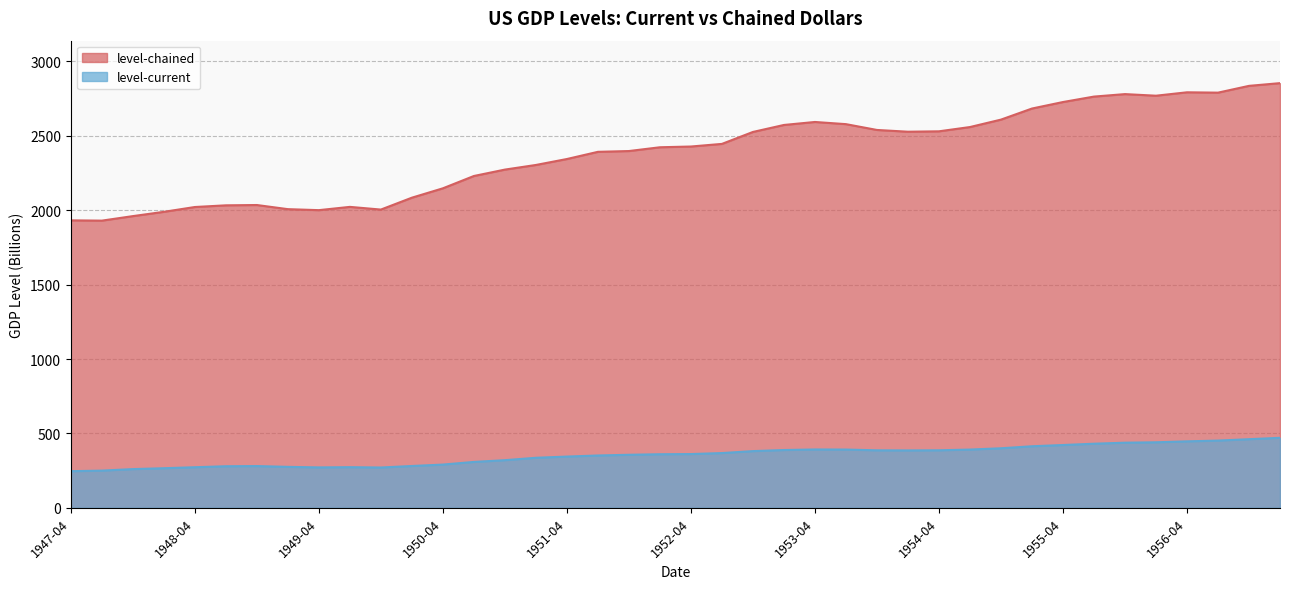

Rank the series by their average value, from lowest to highest.

level-current, level-chained